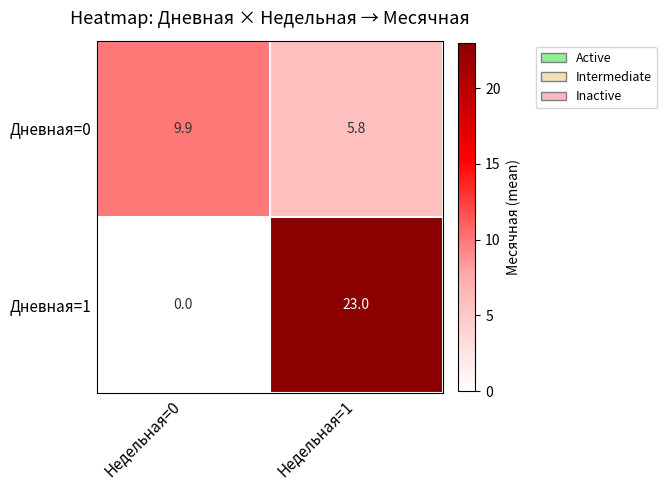

Is it true that Дневная=1 equals 15.1 at Недельная=1?

False